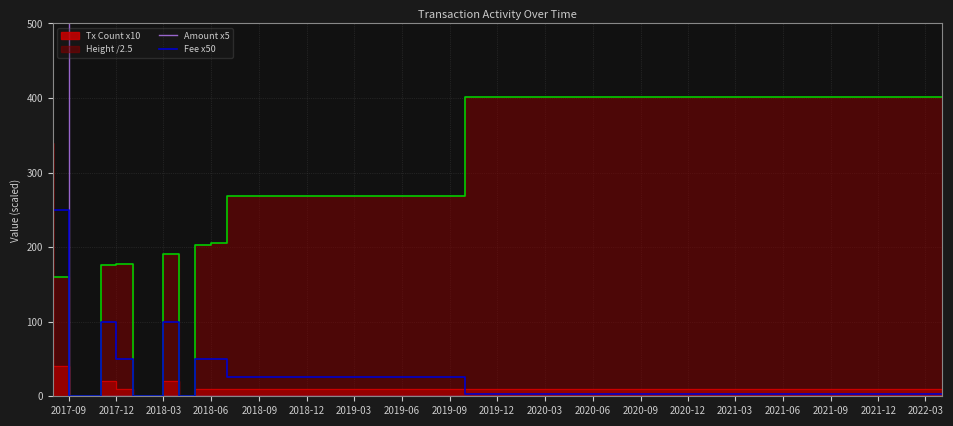

How many categories are shown in the chart?

14